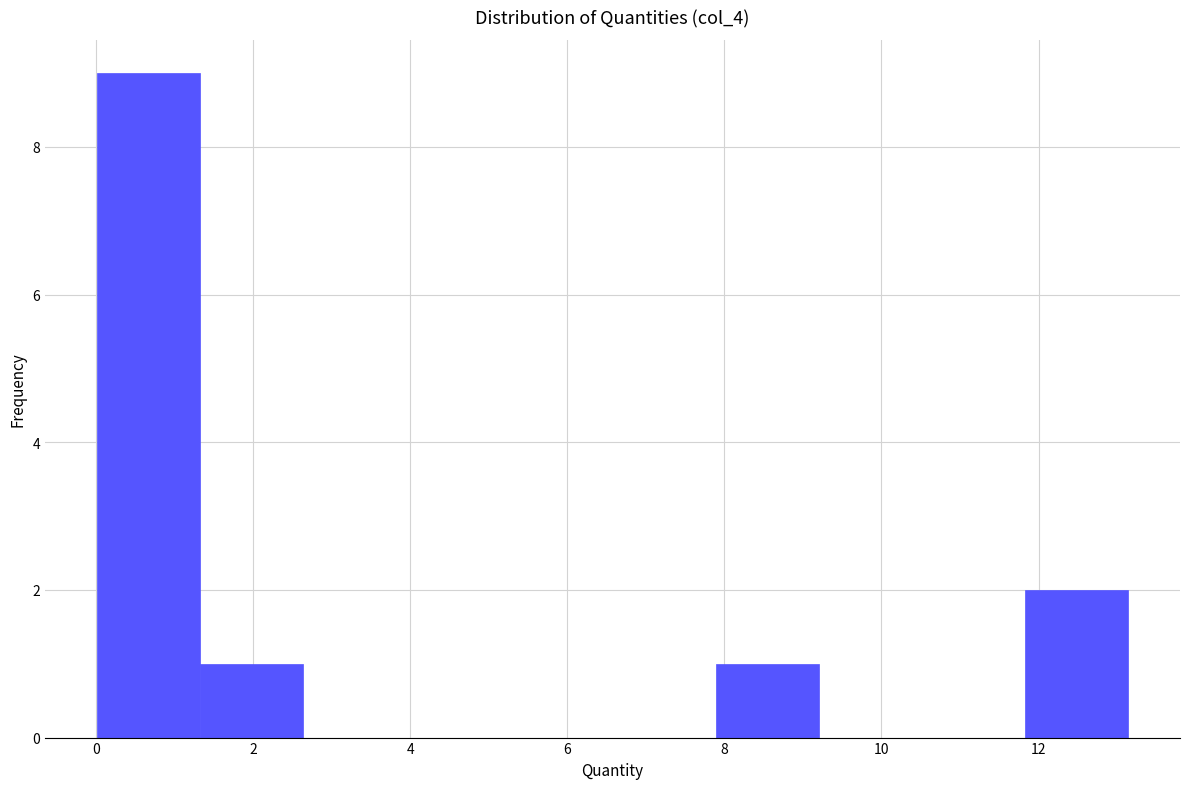

Over which range of the x-axis is the bar tallest?

0.0 to 1.4